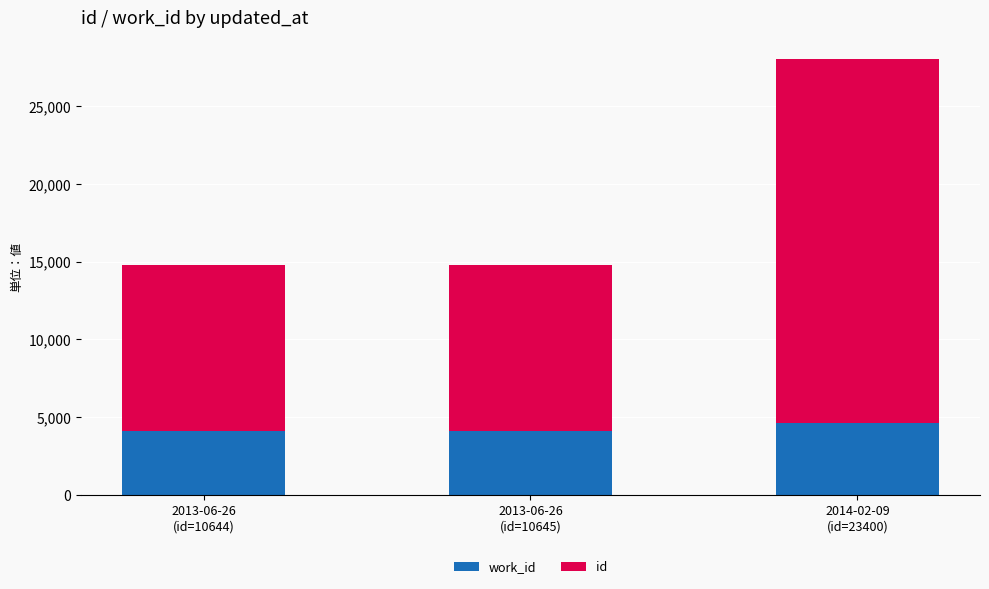

What are all the series names shown in the legend?

work_id, id